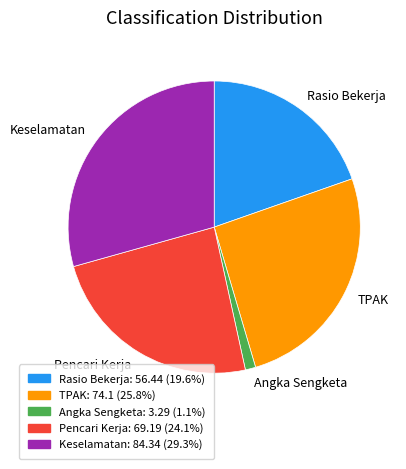

What is the smallest slice in the pie chart?

Angka Sengketa